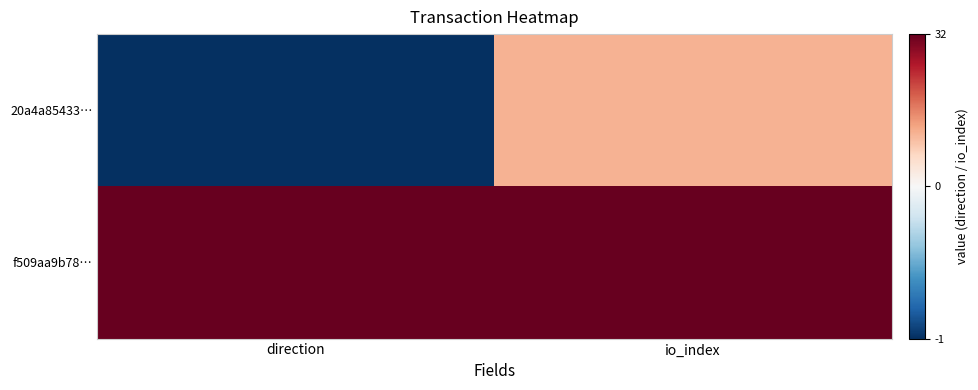

Which series has the widest spread of values?

20a4a85433…